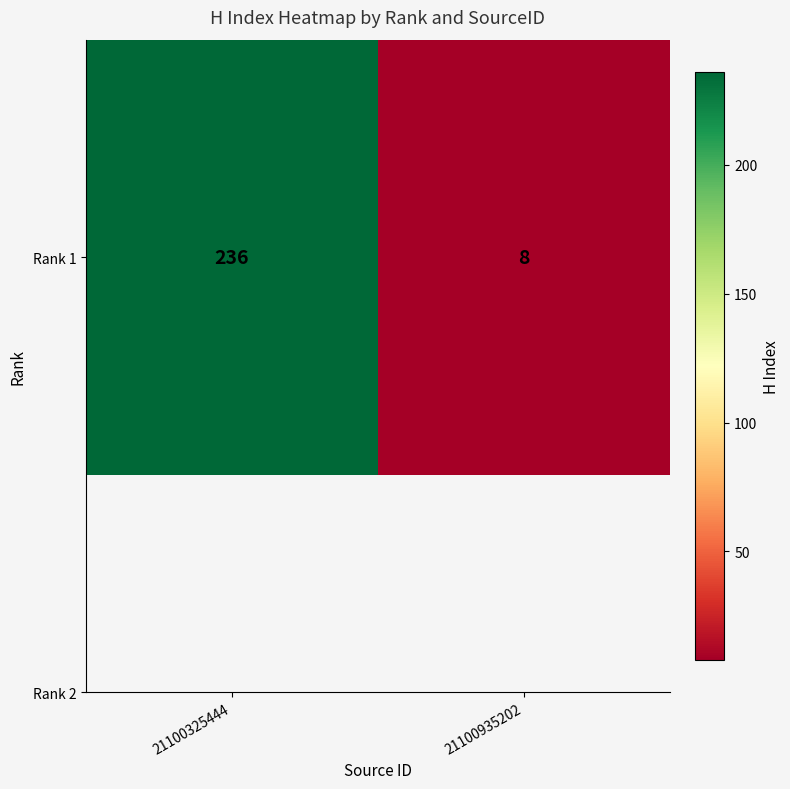

Rank the categories by value from highest to lowest.

21100325444, 21100935202